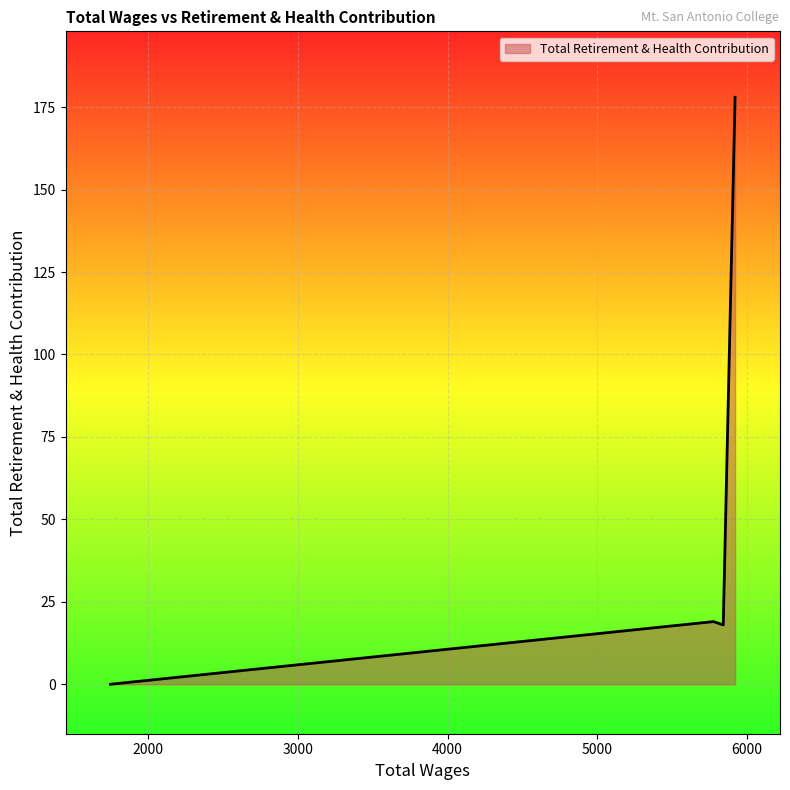

True or false: the data has more than 1 interior local peaks.

False